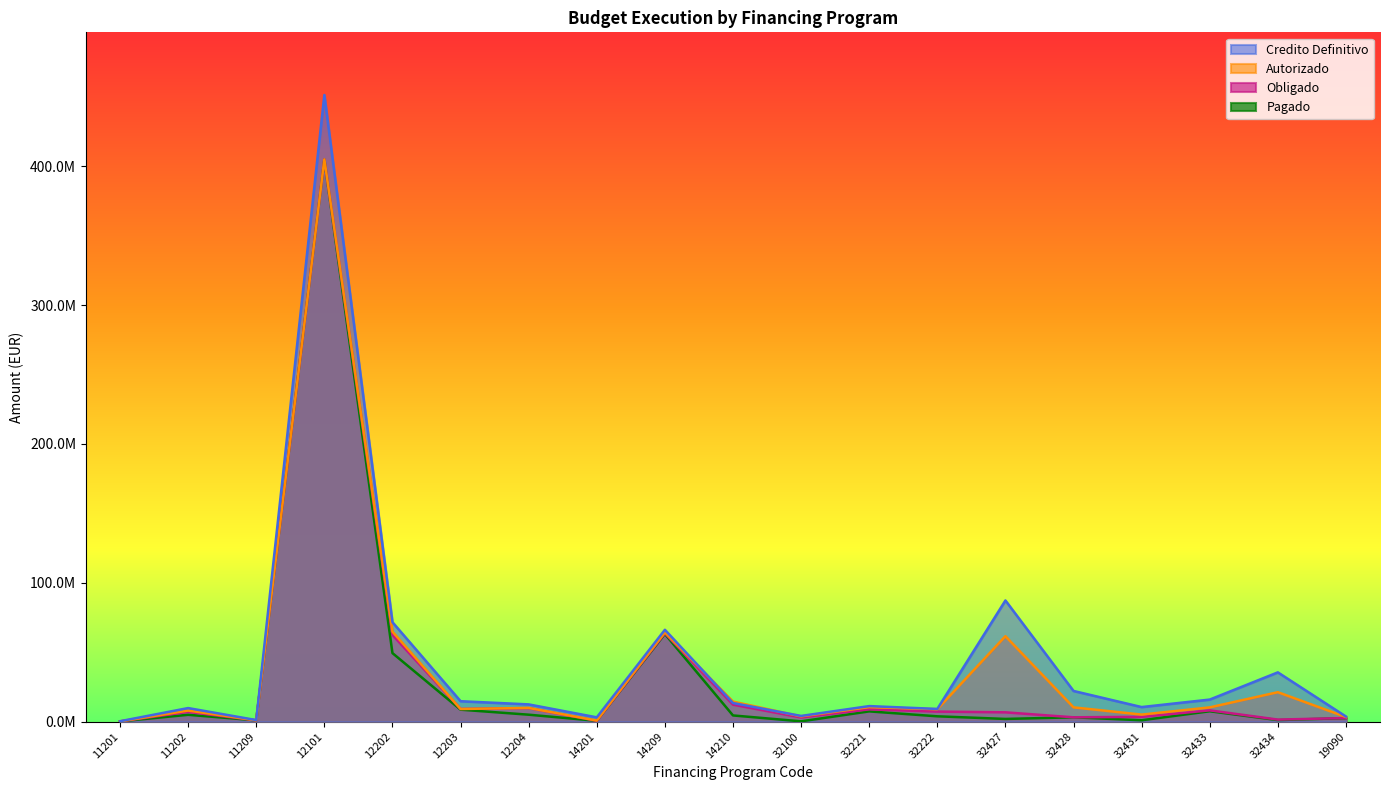

Does the chart display data point markers on the line(s)?

No